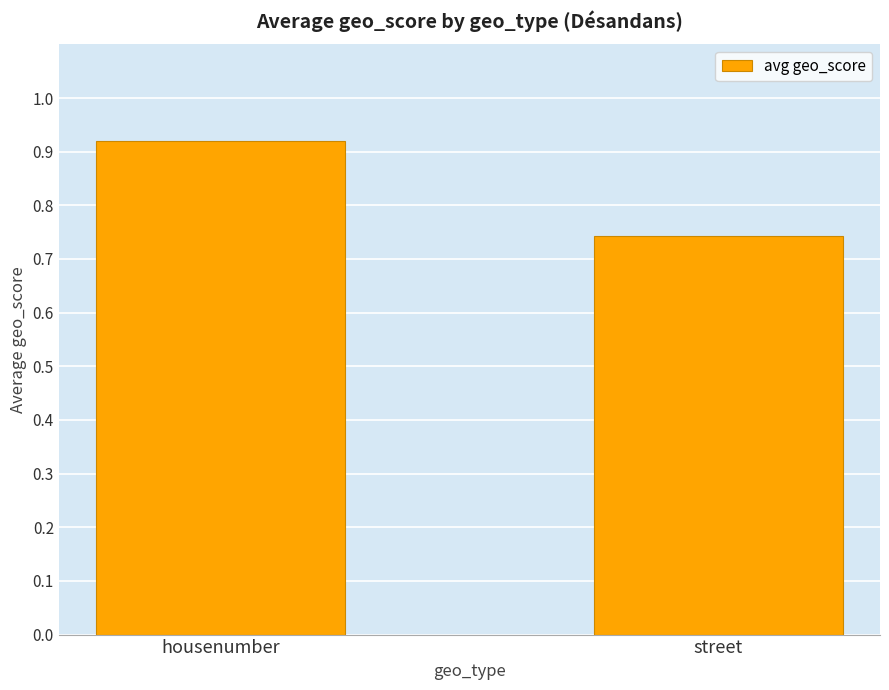

Which label corresponds to the smallest value in the chart?

street